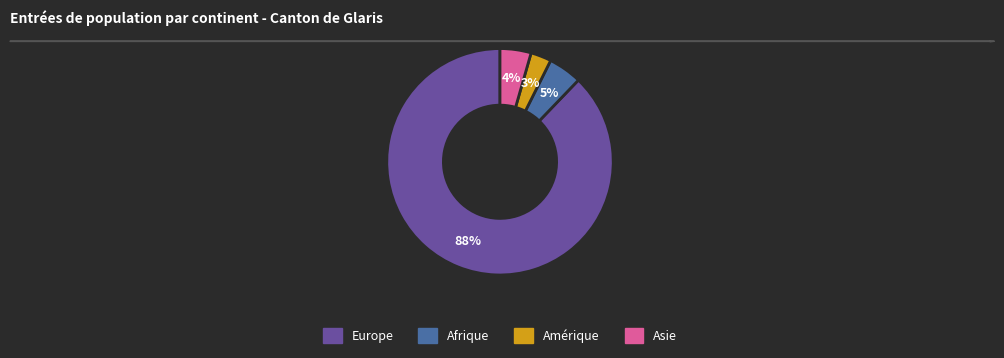

Count the number of slices in the pie.

4